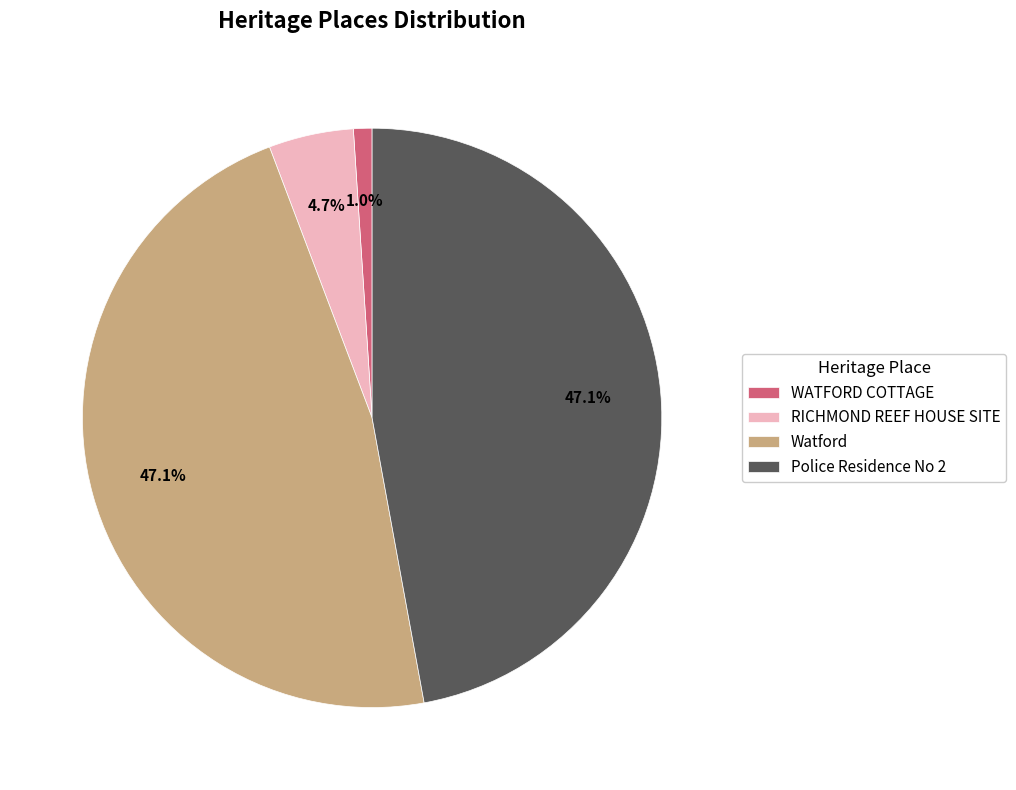

To the nearest percent, what is the combined percentage of WATFORD COTTAGE and Watford?

48%